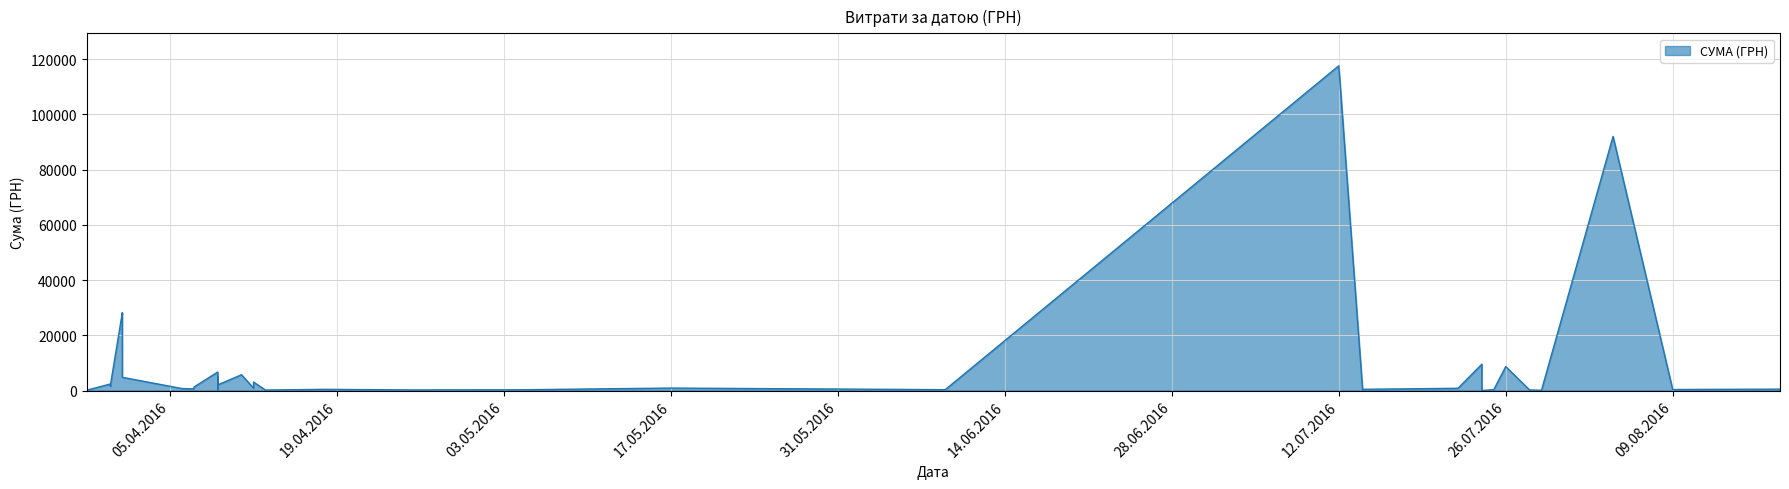

How many series are shown in this chart?

1